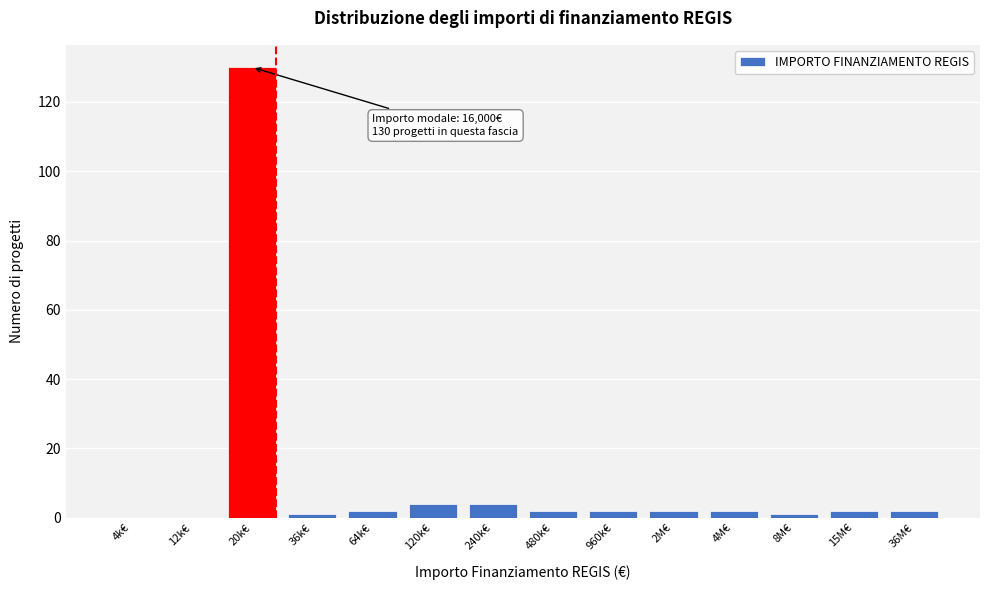

Reading left to right, transcribe all the data shown in this chart.

4k€=0	12k€=0	20k€=130	36k€=1	64k€=2	120k€=4	240k€=4	480k€=2	960k€=2	2M€=2	4M€=2	8M€=1	15M€=2	36M€=2